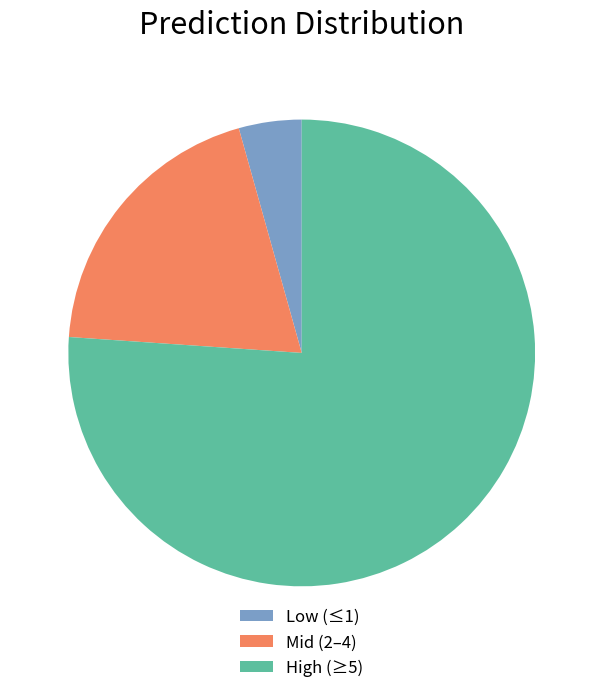

Is there any slice that represents more than half of the pie?

Yes